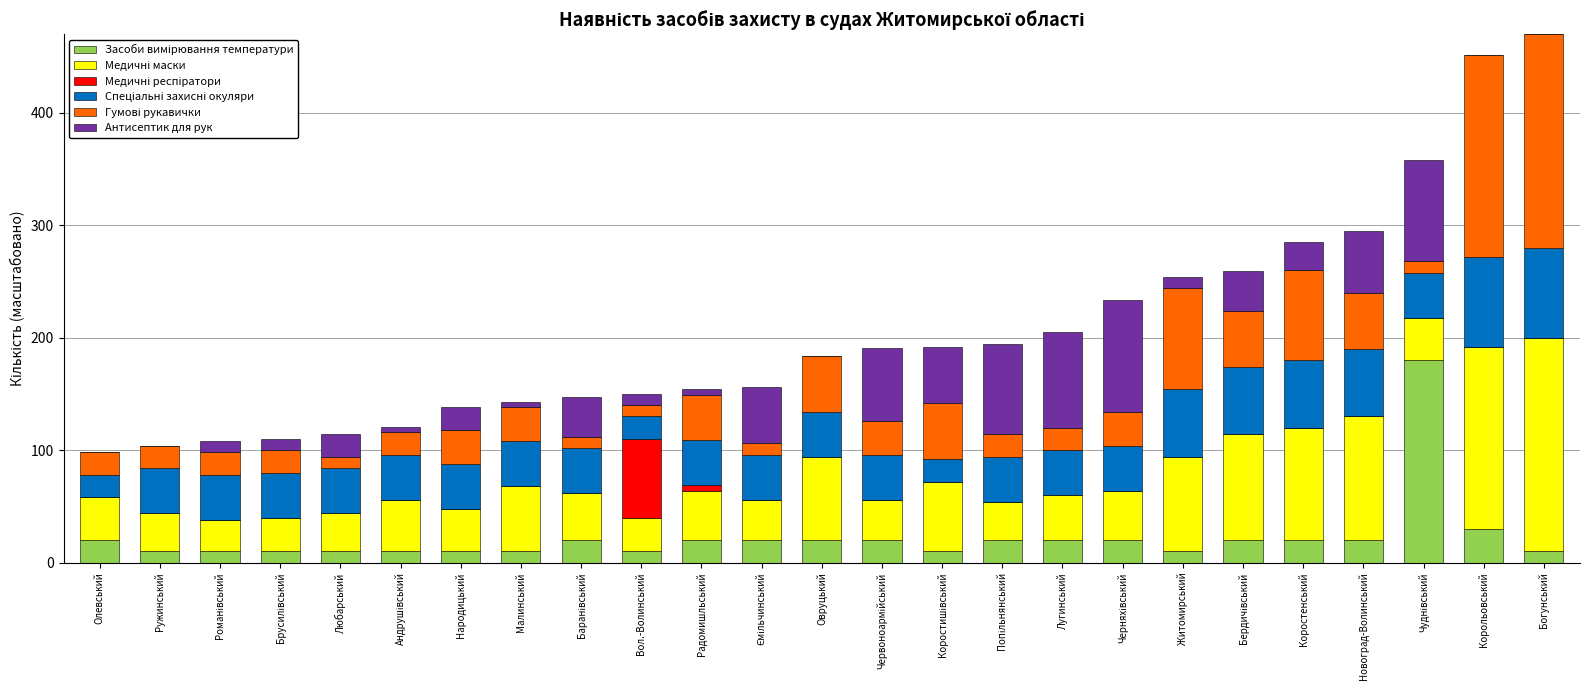

How many distinct data groups are displayed?

6